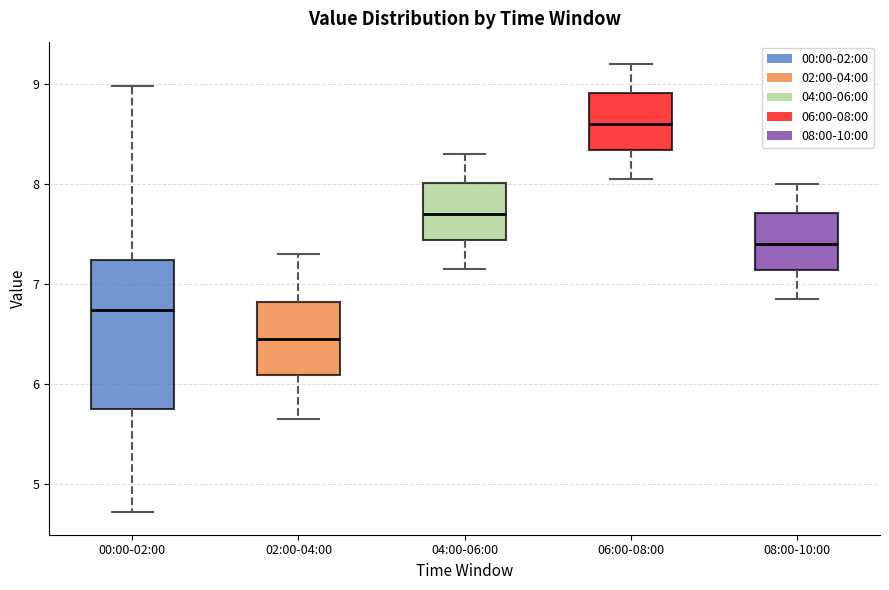

Reading left to right, transcribe this box plot: for each box, give where its median line is, the range the box spans, and where its two whiskers end, as read against the y-axis. The values are not printed on the chart, so give them approximately, as read against the axis.

00:00-02:00: median 6.7, box 5.8 to 7.2, whiskers 4.7 to 9.0
02:00-04:00: median 6.5, box 6.1 to 6.8, whiskers 5.7 to 7.3
04:00-06:00: median 7.7, box 7.4 to 8.0, whiskers 7.2 to 8.3
06:00-08:00: median 8.6, box 8.3 to 8.9, whiskers 8.1 to 9.2
08:00-10:00: median 7.4, box 7.1 to 7.7, whiskers 6.9 to 8.0